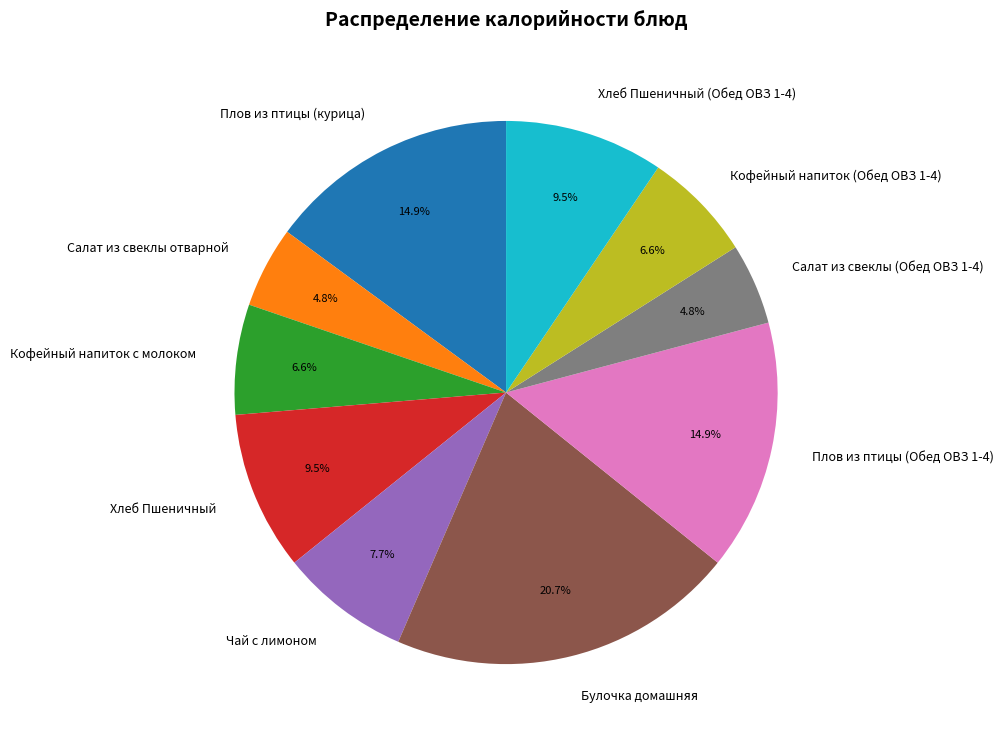

Combined, do Кофейный напиток с молоком and Салат из свеклы (Обед ОВЗ 1-4) account for over 50%?

No